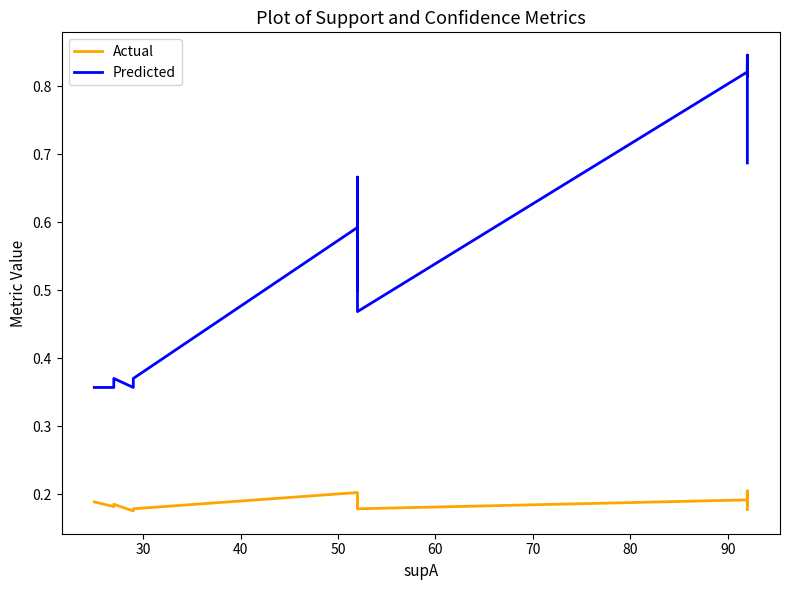

Where is the first local maximum for Actual?

50